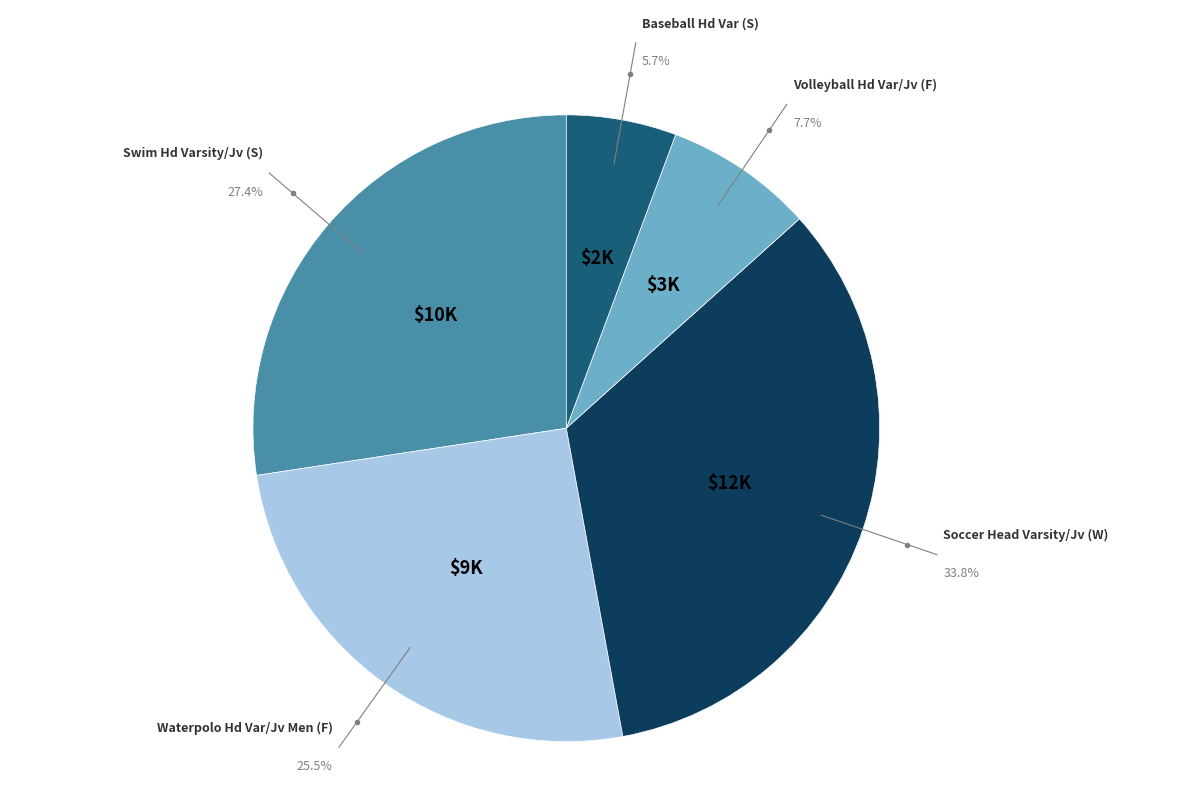

How many segments does this pie chart have?

5